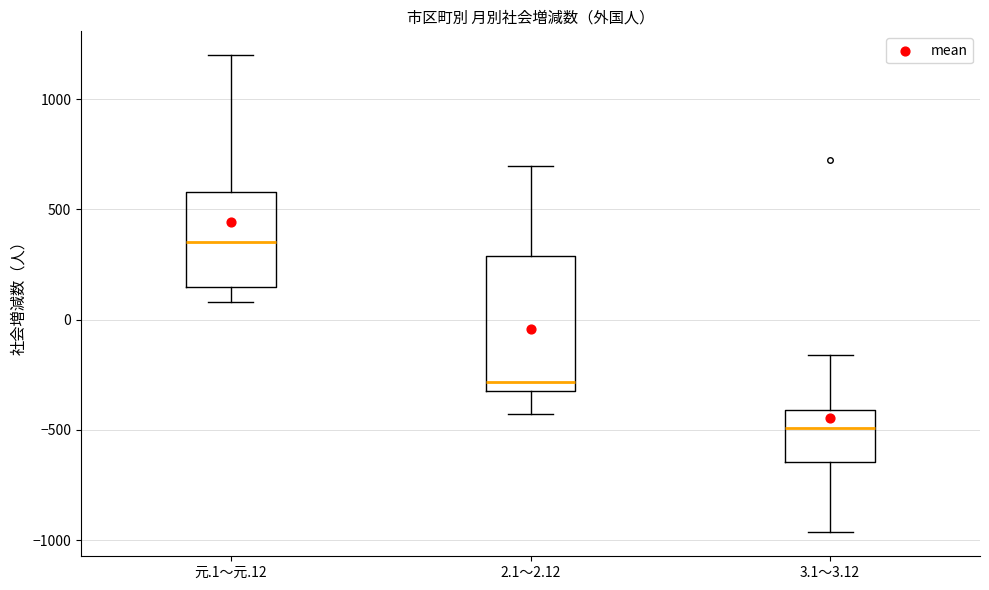

Which box is the tallest, from its lower edge to its upper edge?

2.1～2.12